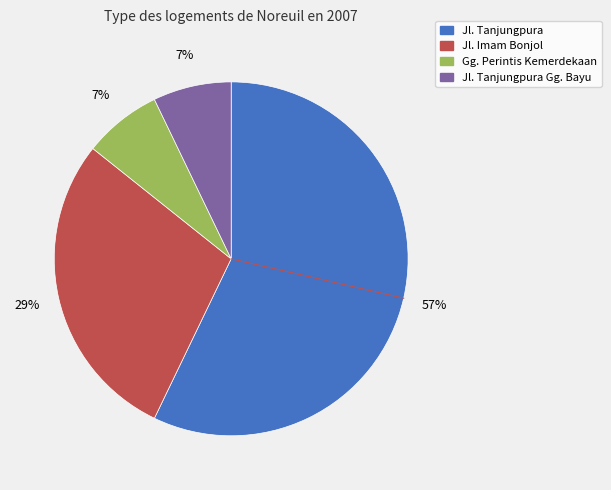

To the nearest percent, what is the difference between the largest and smallest slice percentages?

50%